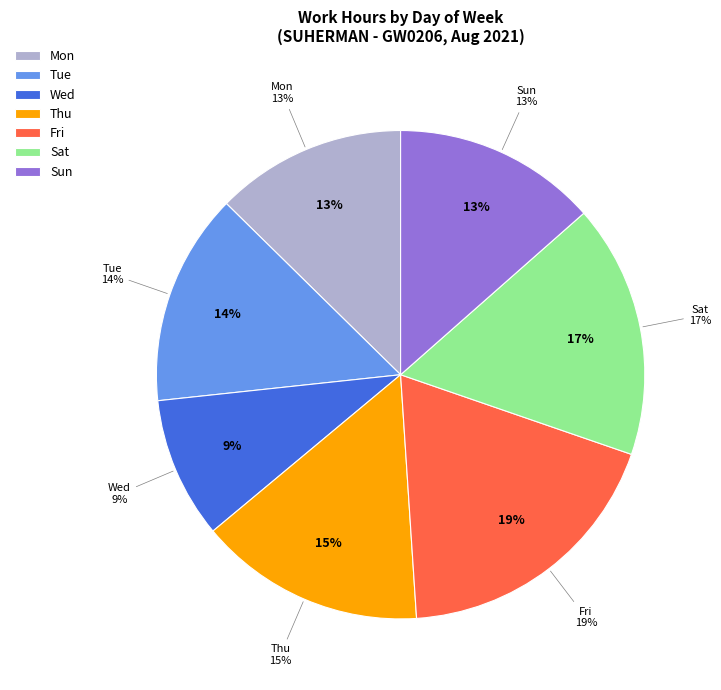

True or false: 1-Sun accounts for 12% of the total.

False